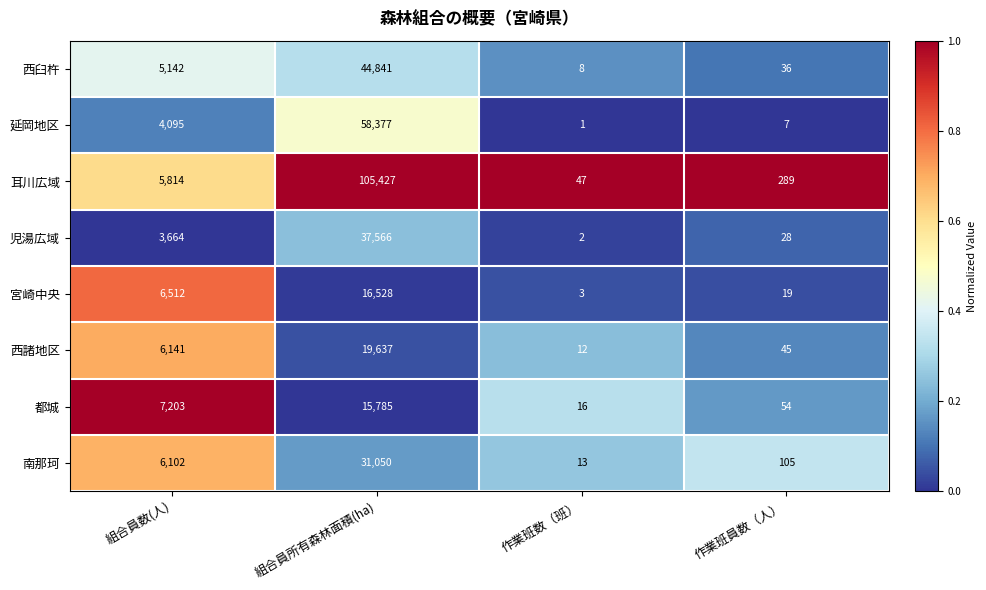

At which category is the sum across all series the highest?

組合員所有森林面積(ha)